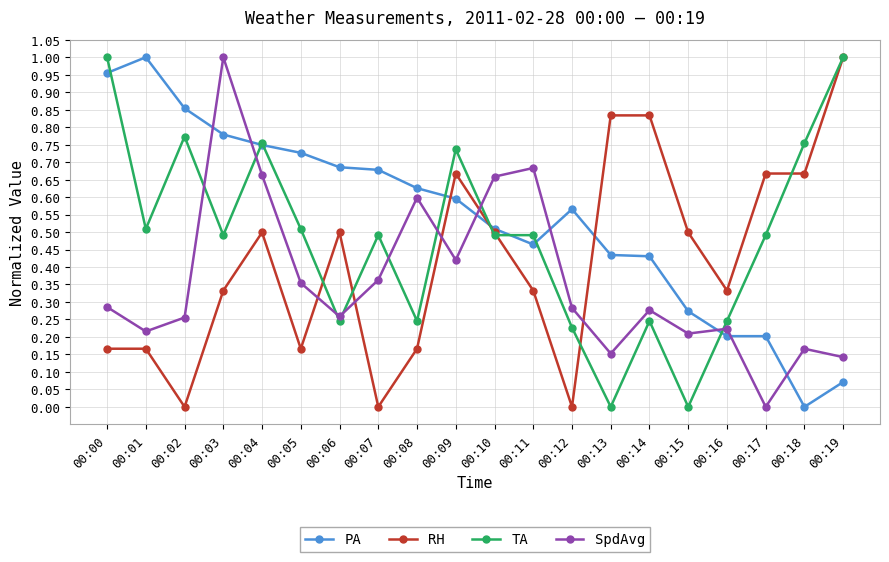

Rank the series at 00:05 from highest to lowest value.

PA, TA, SpdAvg, RH